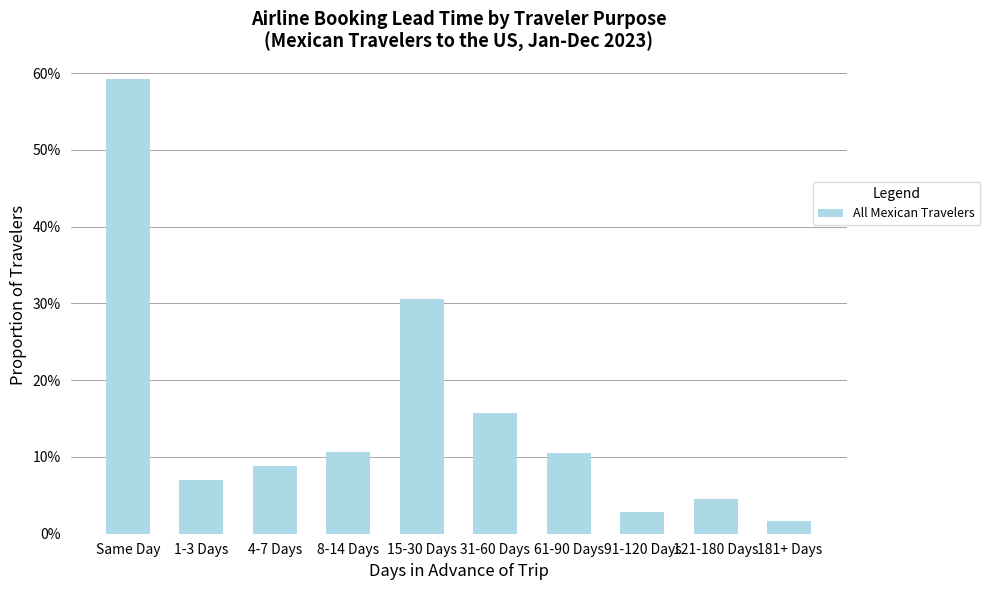

Does the chart contain stacked bars?

No